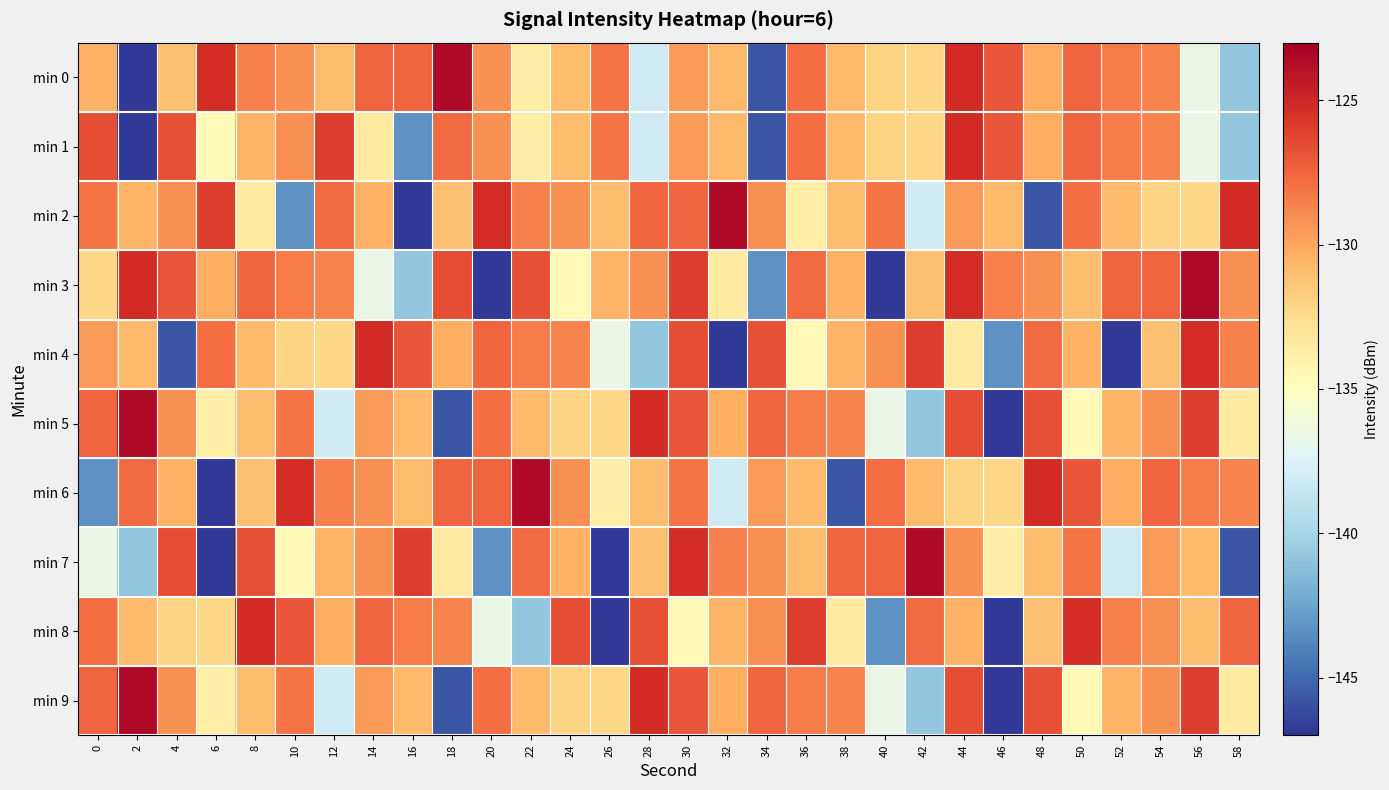

How many series are shown in this chart?

10